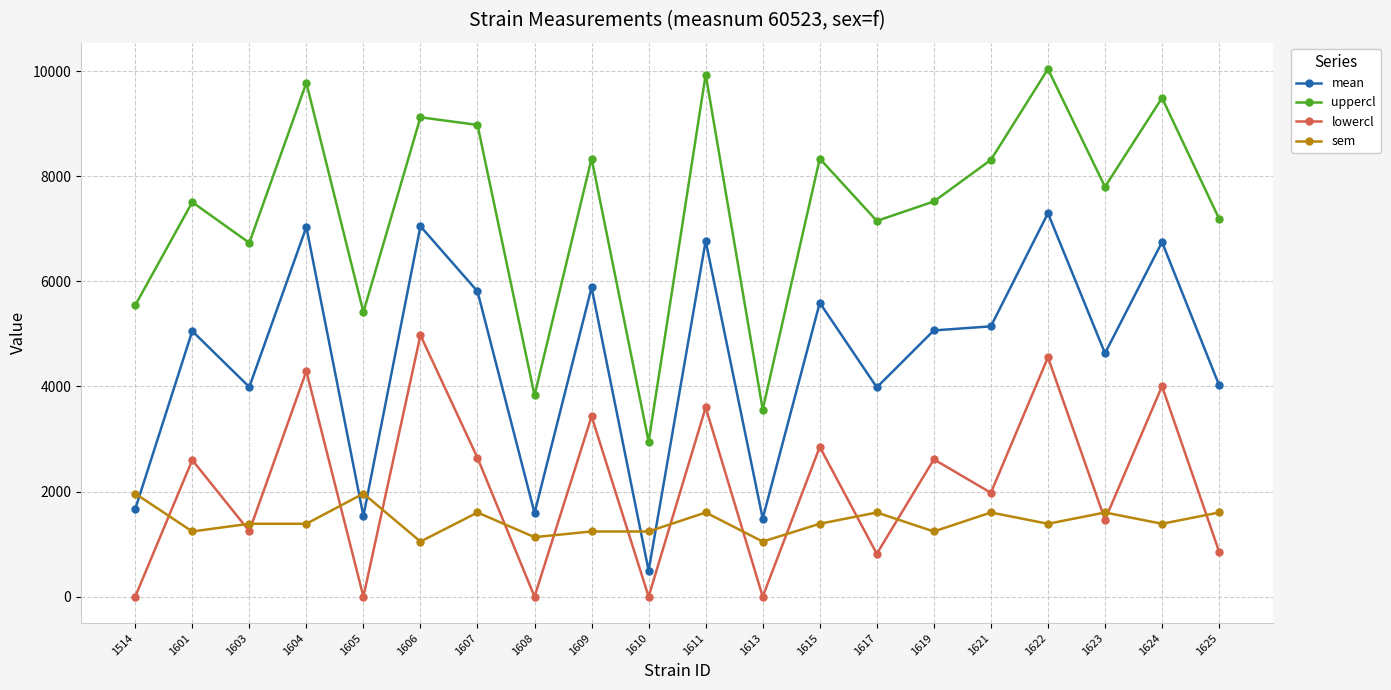

What are all the series names shown in the legend?

mean, uppercl, lowercl, sem